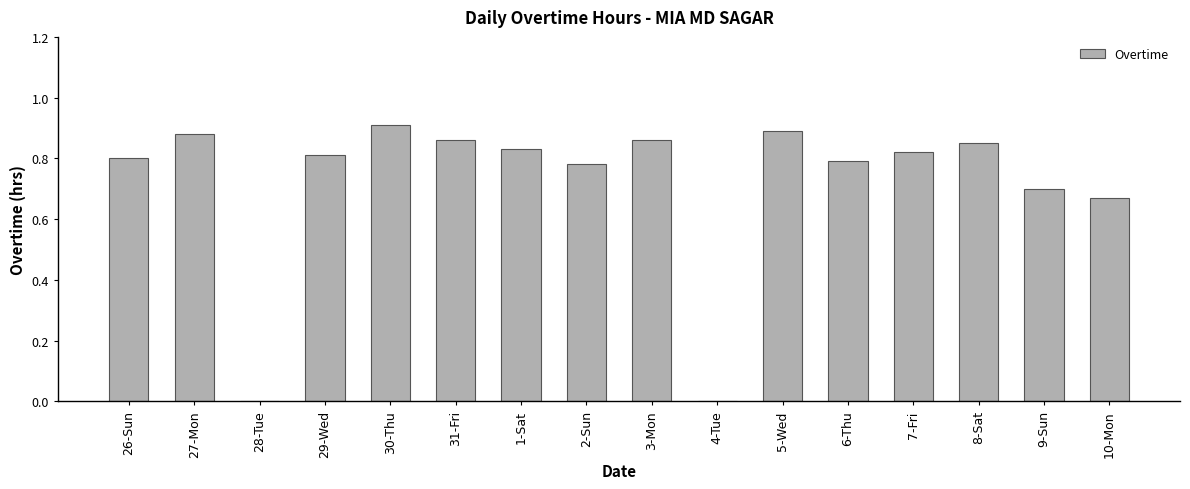

What is the sum of the values at 7-Fri and 29-Wed?

1.6